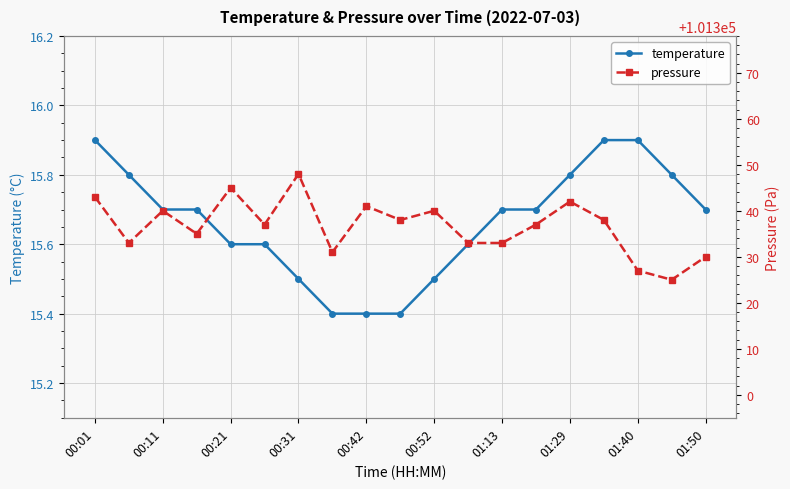

How many distinct data groups are displayed?

2